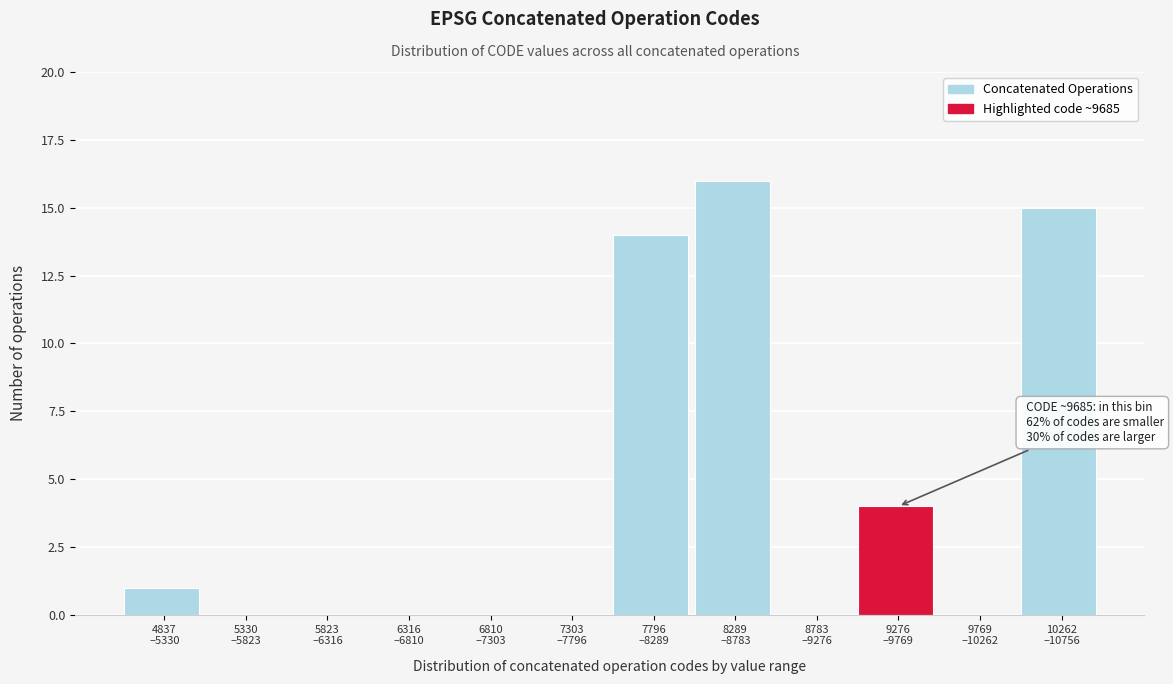

What is the maximum value shown in the chart?

16